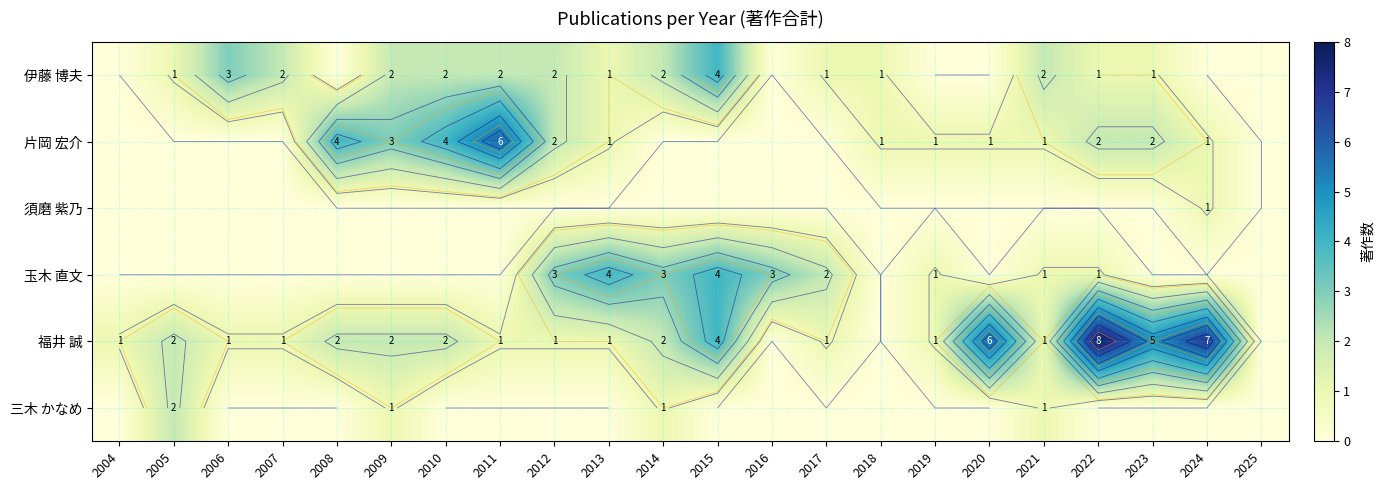

What is the difference between the second highest and minimum values in the 玉木 直文 series?

4